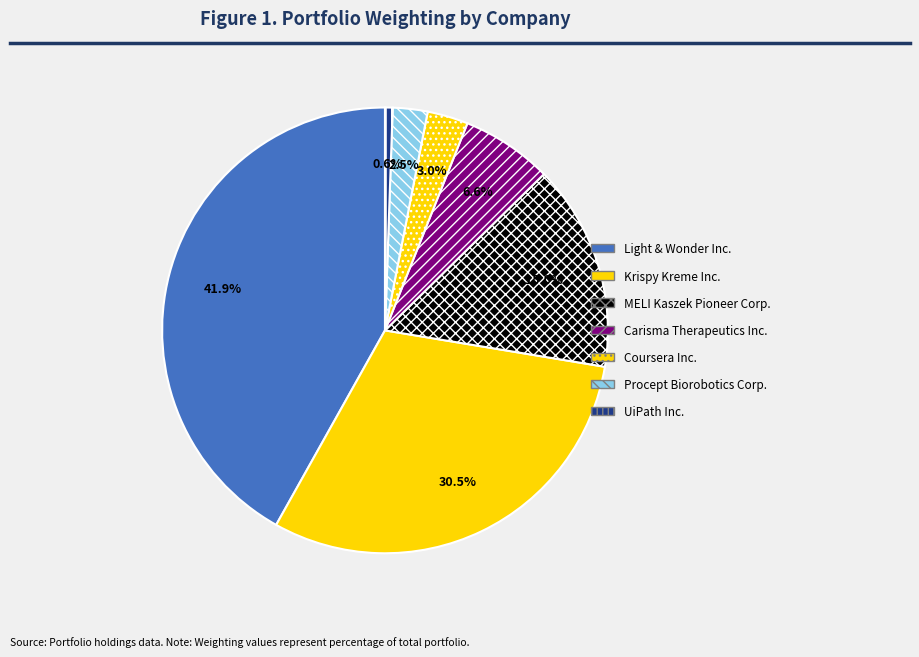

What is the change in value from MELI Kaszek Pioneer Corp. to Procept Biorobotics Corp.?

-12.5